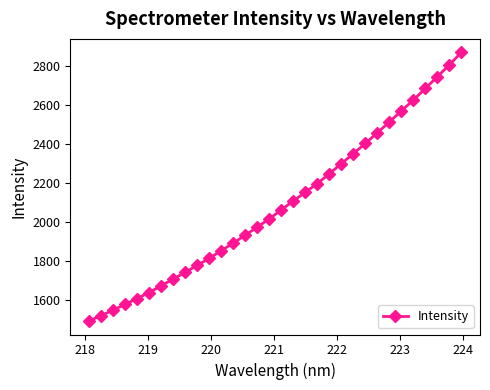

What is the value of the 26th point from the left?

2513.7